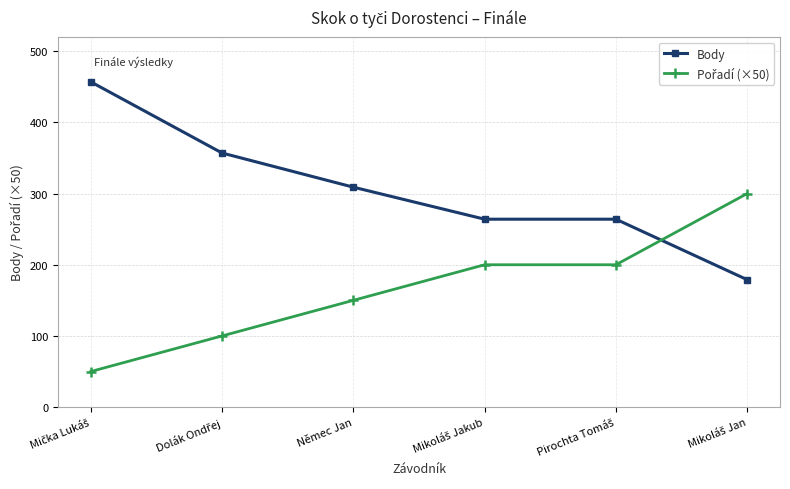

What is the label of the 4th point from the right?

Němec Jan